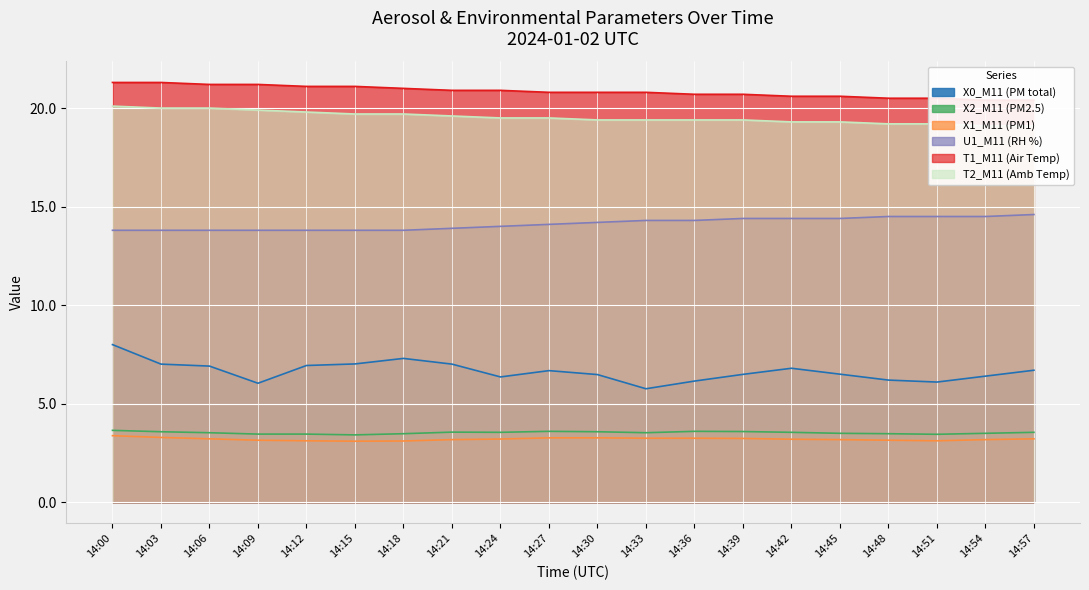

The X0_M11 (PM total) series shows 11.6 at 14:39. True or false?

False